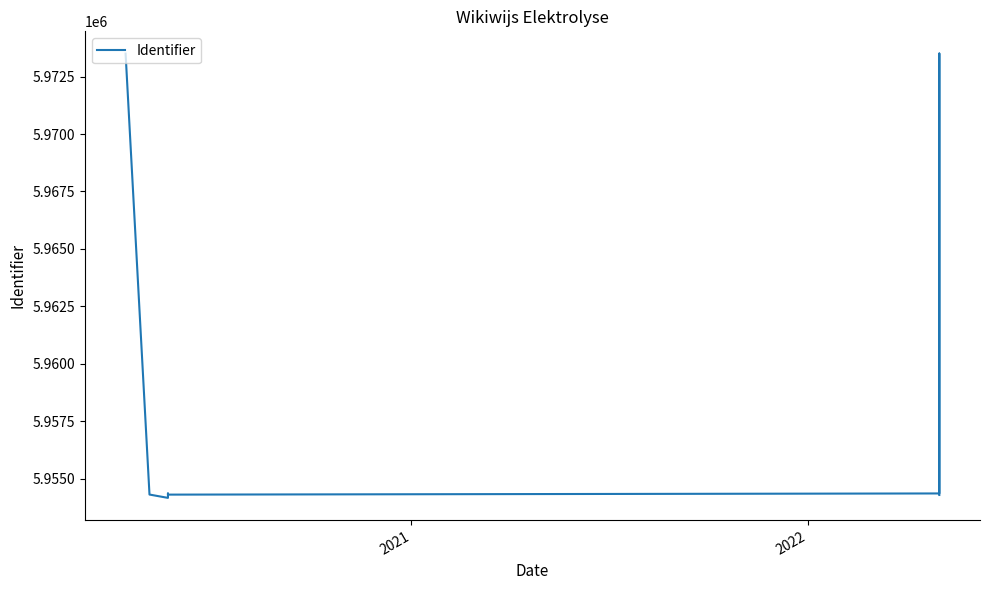

Reading right to left, transcribe all the data shown in this chart.

5954285	5973506	5954352	5954301	5954350	5954159	5954304	5973504